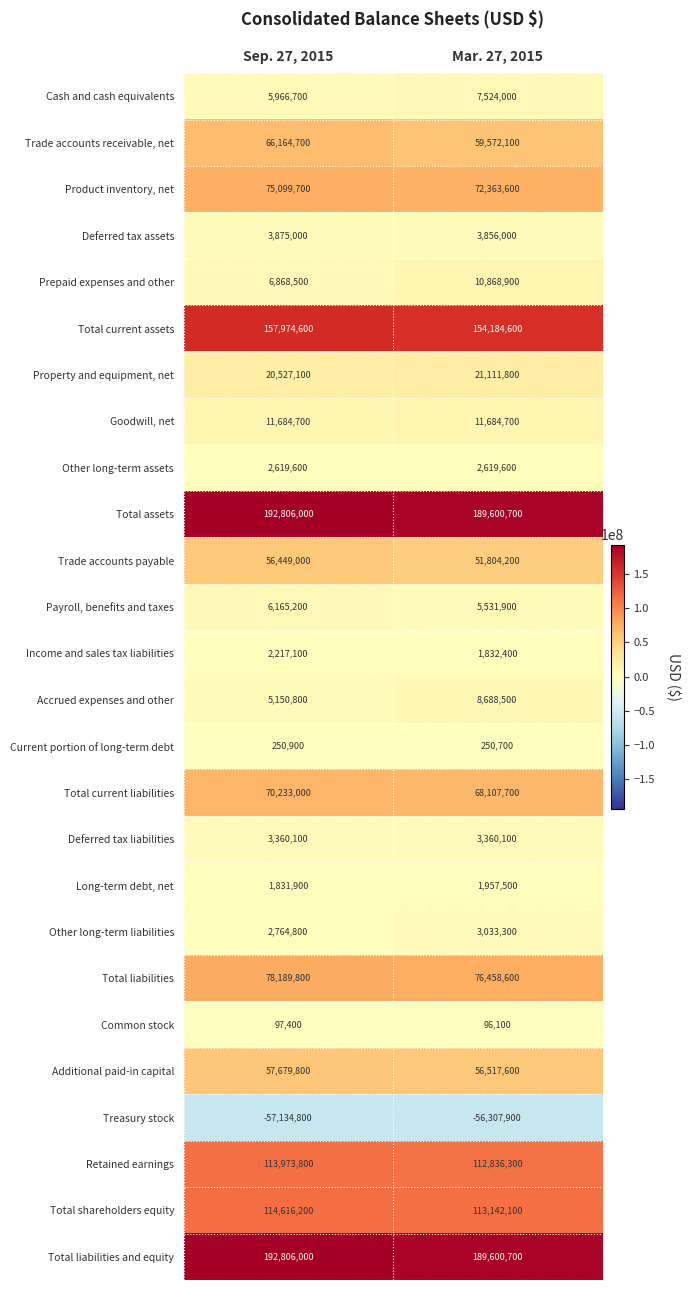

Is it true that Retained earnings equals 112836300 at Mar. 27, 2015?

True